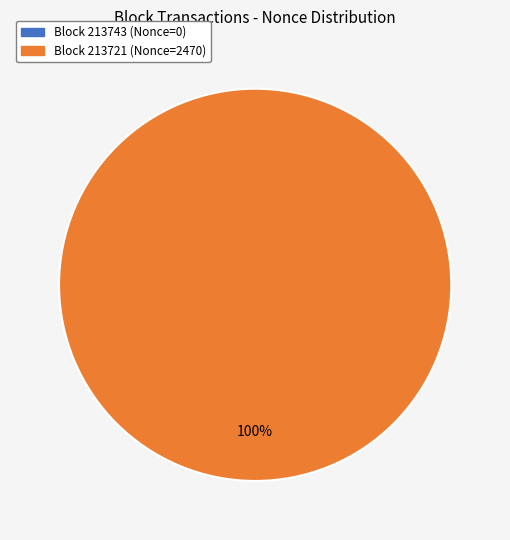

To the nearest percent, what is the difference between the largest and smallest slice percentages?

100%